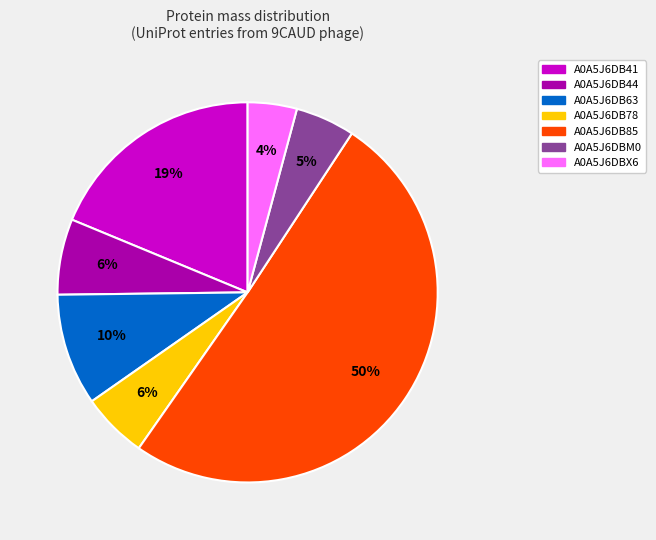

How many slices are in this pie chart?

7